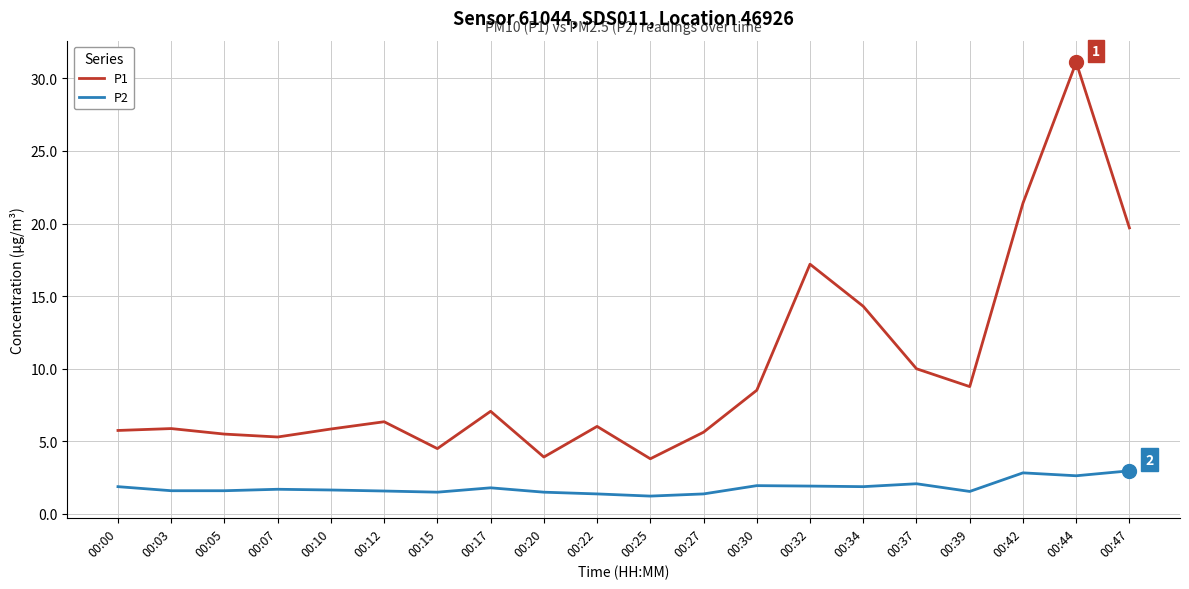

Is the value of P1 at 00:20 greater than the value of P2 at 00:10?

Yes